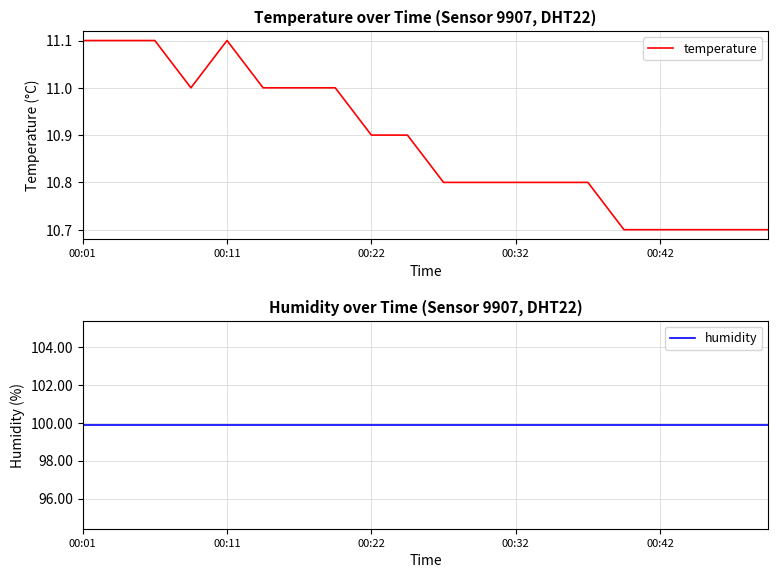

What are all the series names shown in the legend?

temperature, humidity